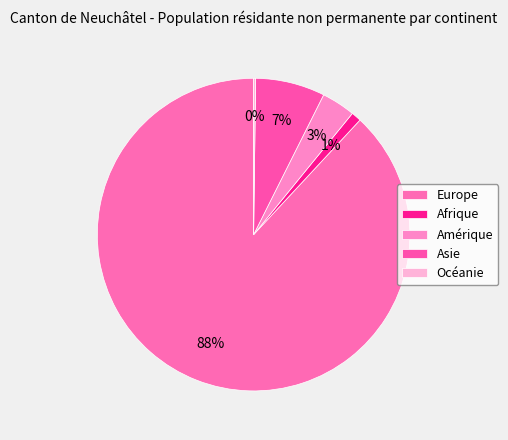

Approximately how many times larger is the value at Afrique compared to Amérique?

0.3